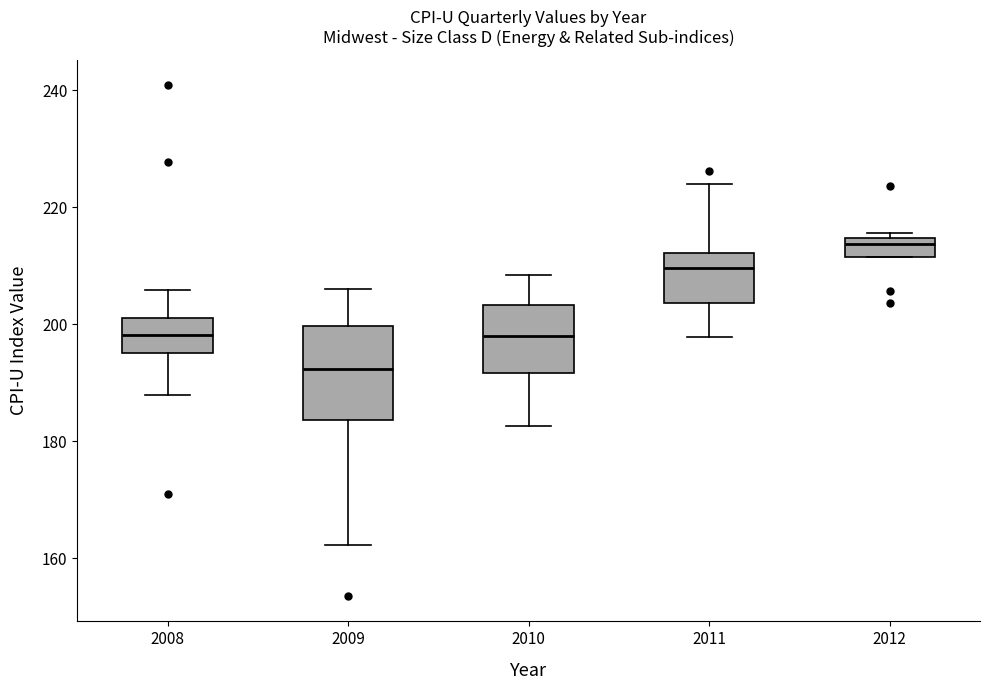

Which box's median line is the highest?

2012